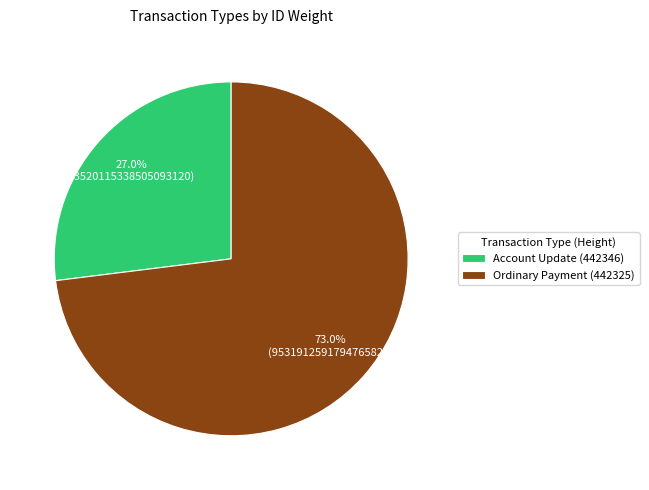

Count the number of slices in the pie.

2